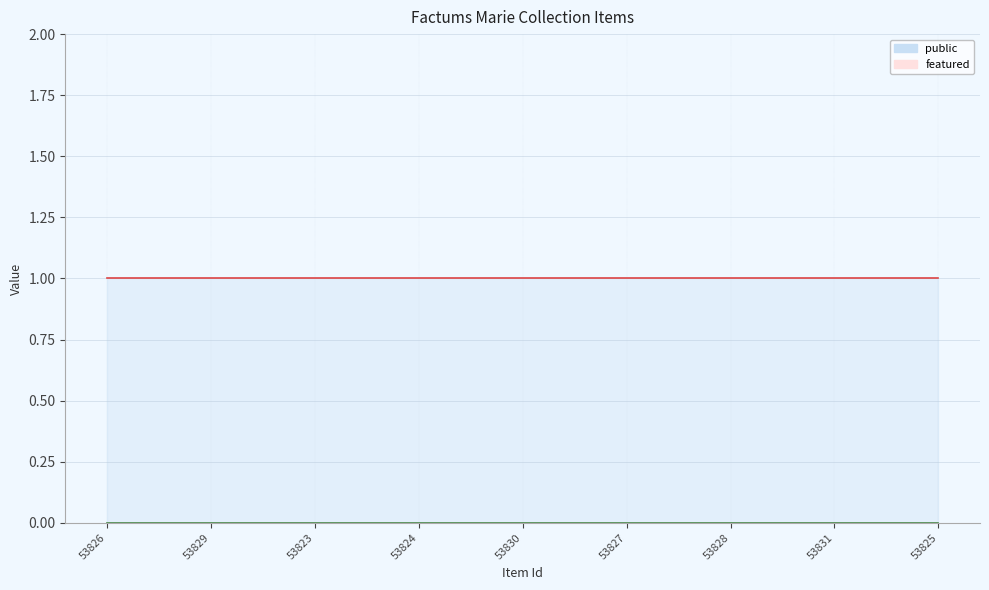

True or false: public and featured cross at least once.

False